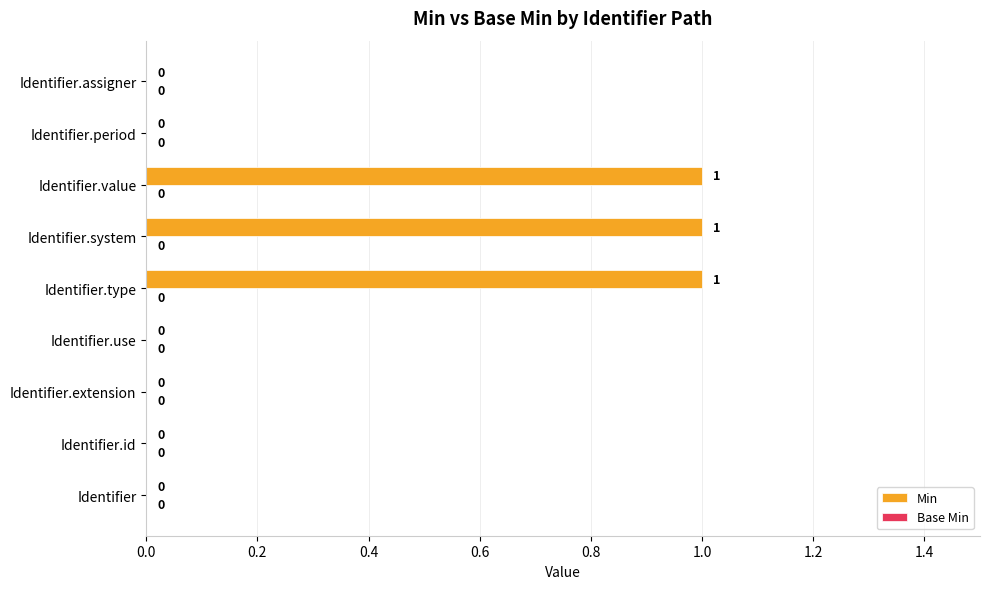

True or false: the data shows 0 at Identifier.id.

True